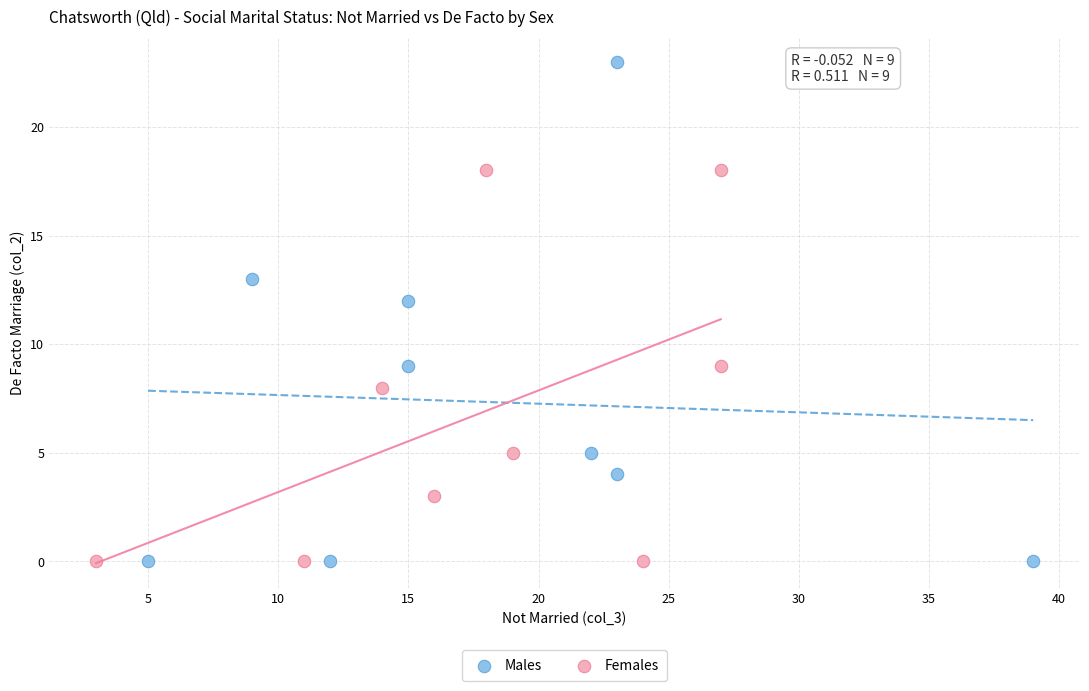

Which series reaches the maximum Y coordinate?

Males